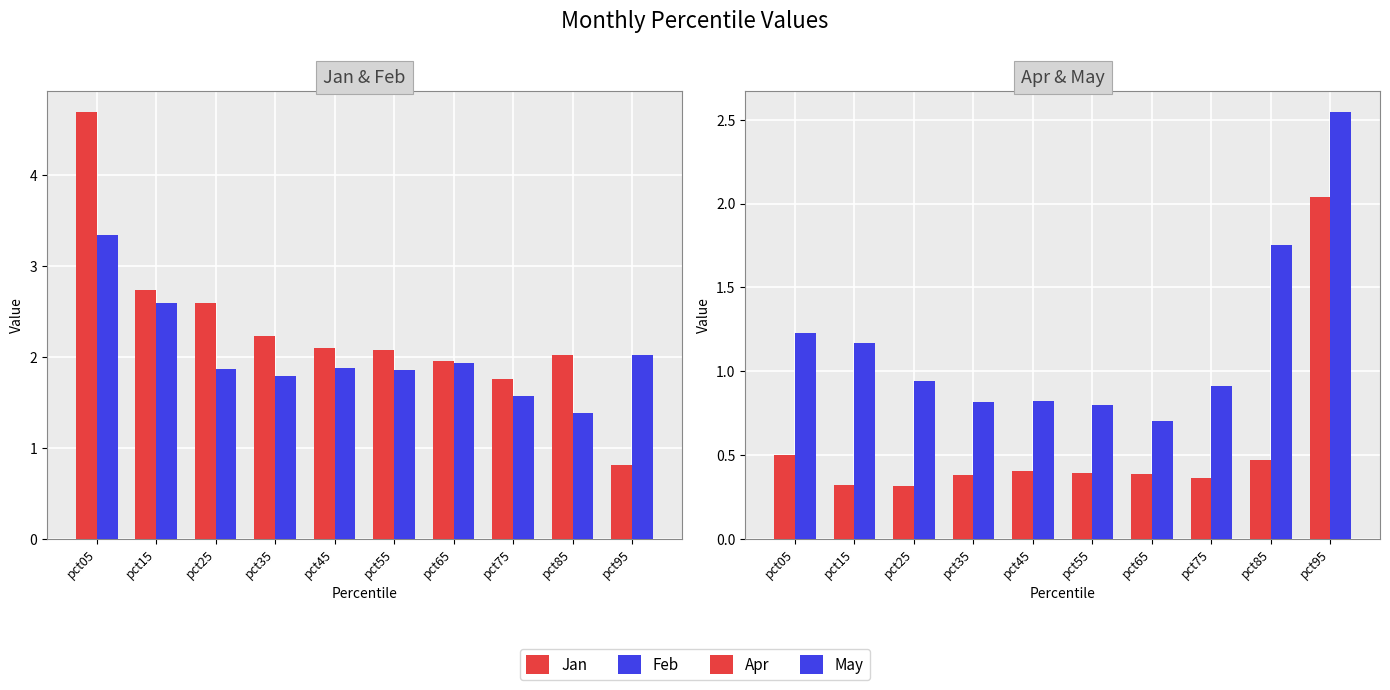

Reading left to right, extract all data points from this chart.

Jan: 4.7	2.7	2.6	2.2	2.1	2.1	2.0	1.8	2.0	0.8
Feb: 3.3	2.6	1.9	1.8	1.9	1.9	1.9	1.6	1.4	2.0
Apr: 0.5	0.3	0.3	0.4	0.4	0.4	0.4	0.4	0.5	2.0
May: 1.2	1.2	0.9	0.8	0.8	0.8	0.7	0.9	1.8	2.5